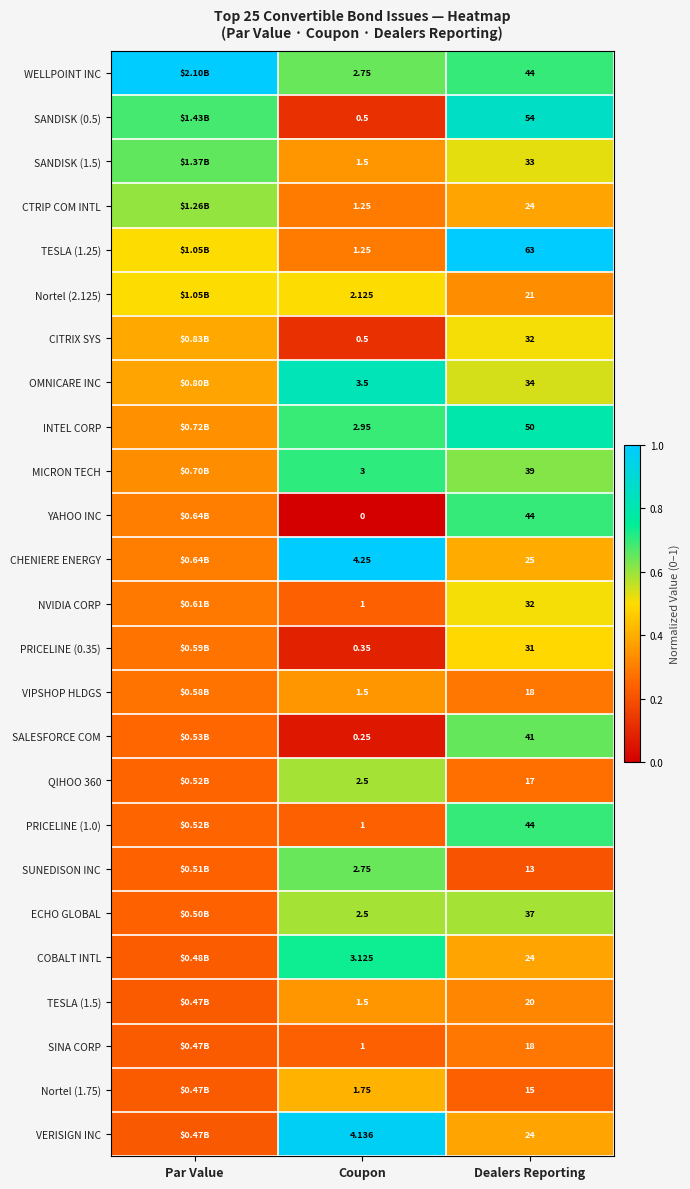

Is the value of VERISIGN INC at Coupon greater than the value of QIHOO 360 at Coupon?

Yes